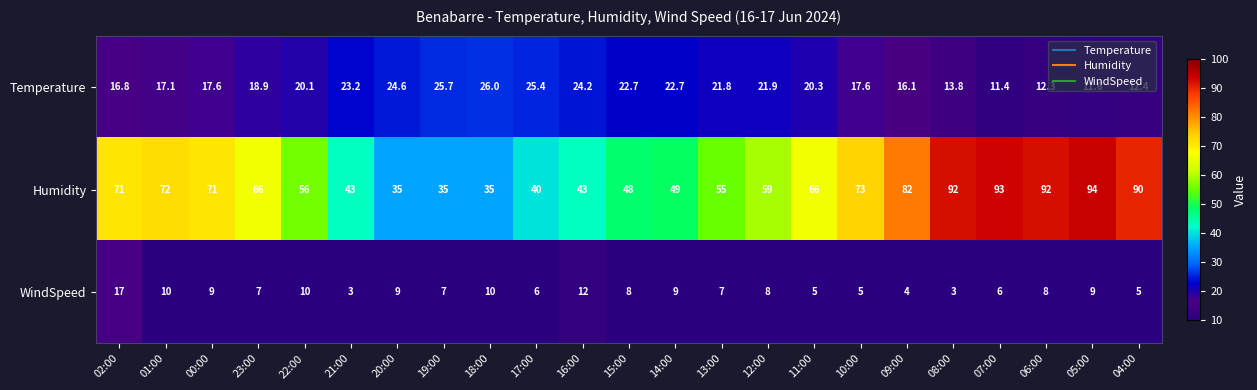

At which label does WindSpeed first exceed 8?

02:00